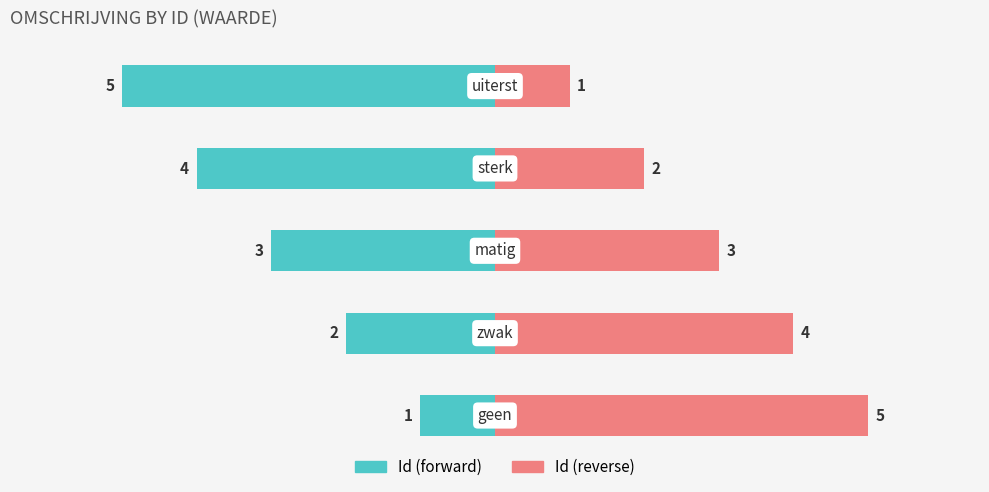

Which series has the largest range (max minus min)?

Id (forward)